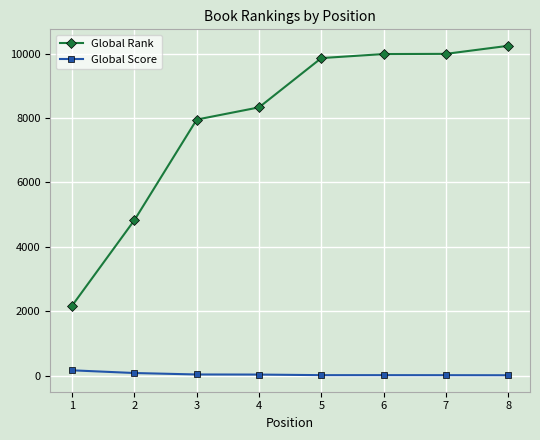

What is the spread (max minus min) of values at 4?

8291